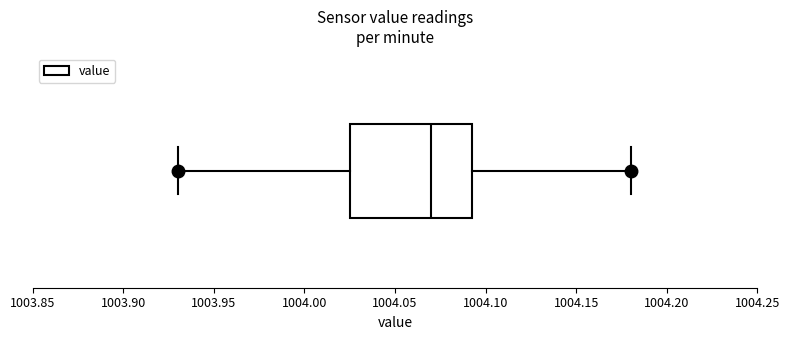

Where does the right whisker of the box end on the x-axis? The values are not printed on the chart, so give them approximately, as read against the axis.

1004.180